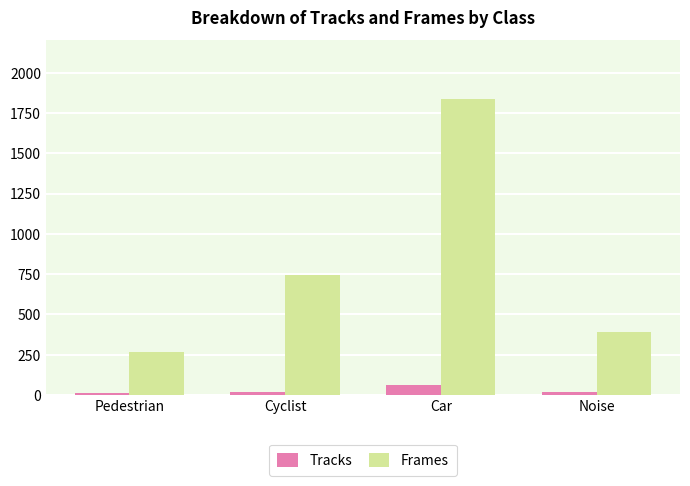

Which series has the largest range (max minus min)?

Frames